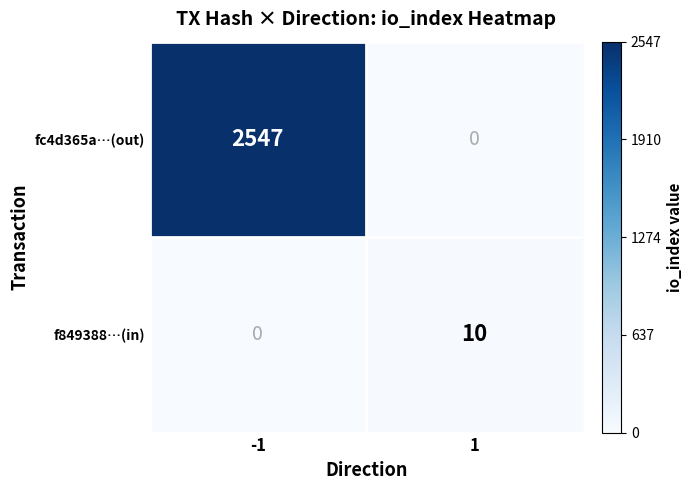

Rank the series at 1 from highest to lowest value.

f849388…(in), fc4d365a…(out)